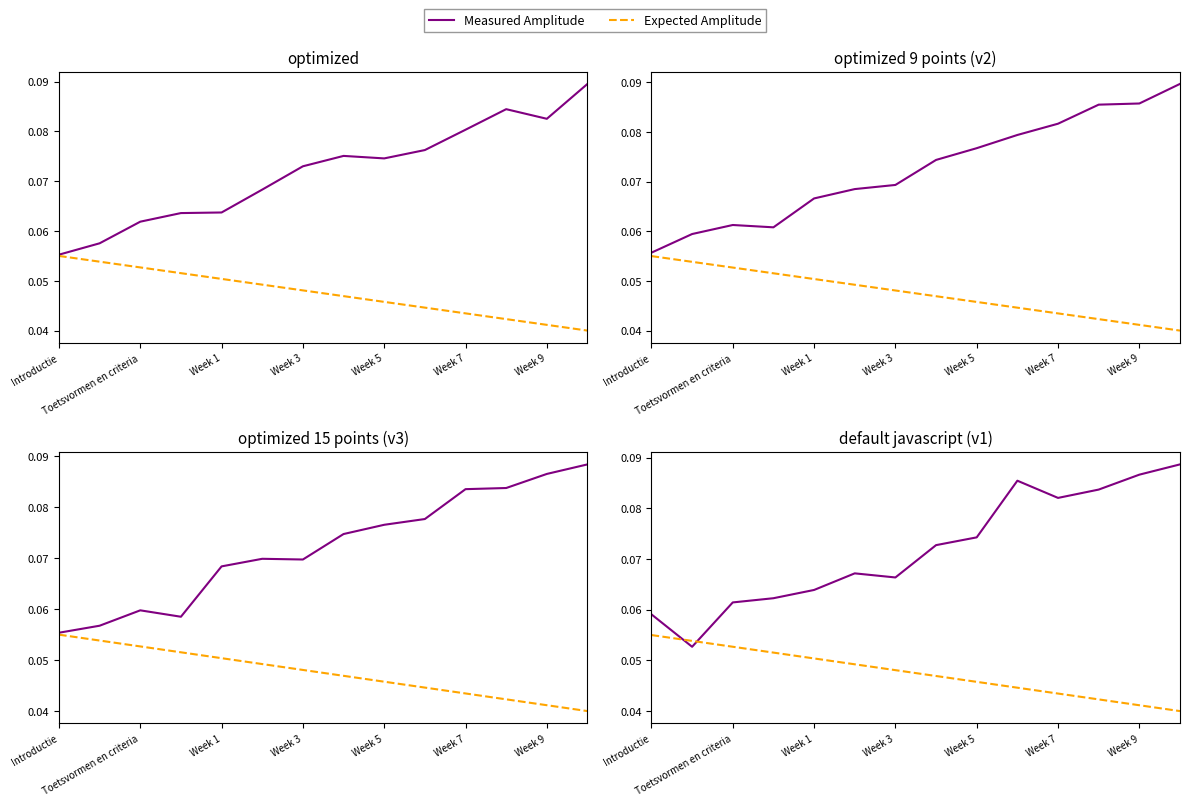

The Measured Amplitude series shows 0.1 at Introductie. True or false?

True